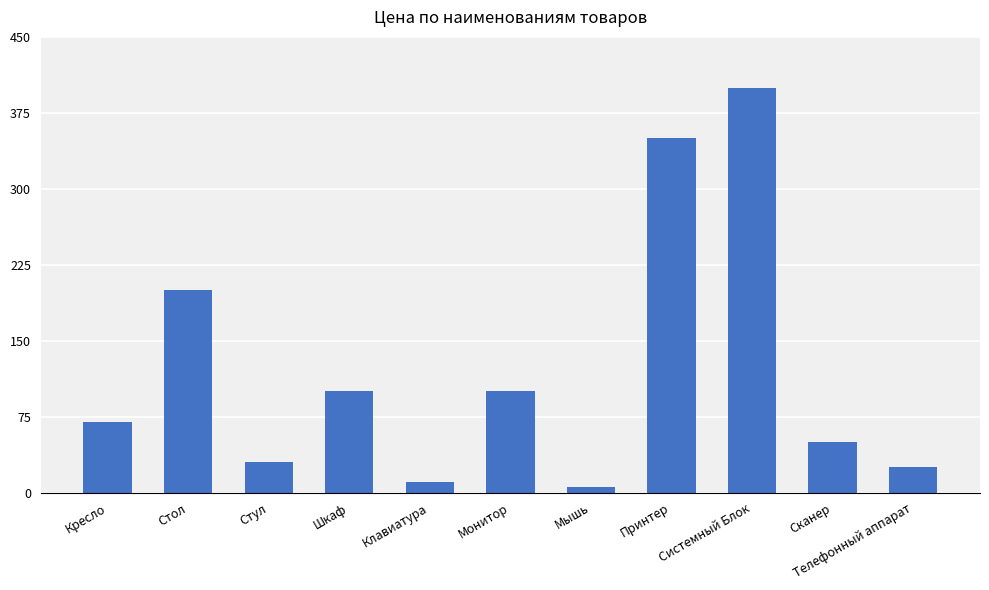

How many bars are there in total?

11